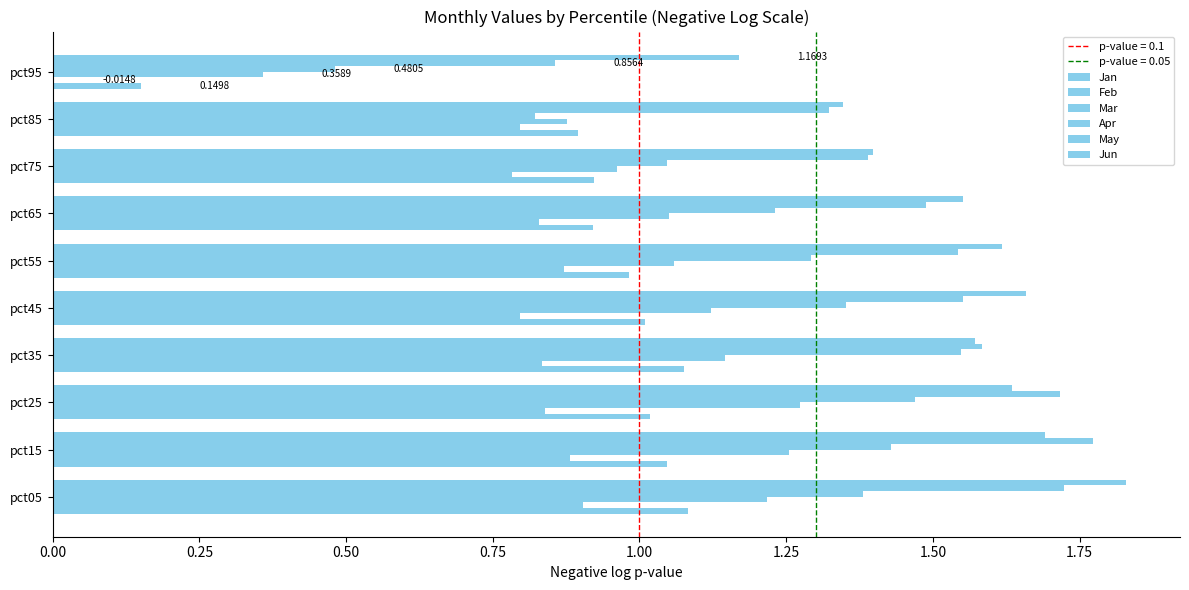

What is the difference between the maximum and second lowest values in the Mar series?

0.4